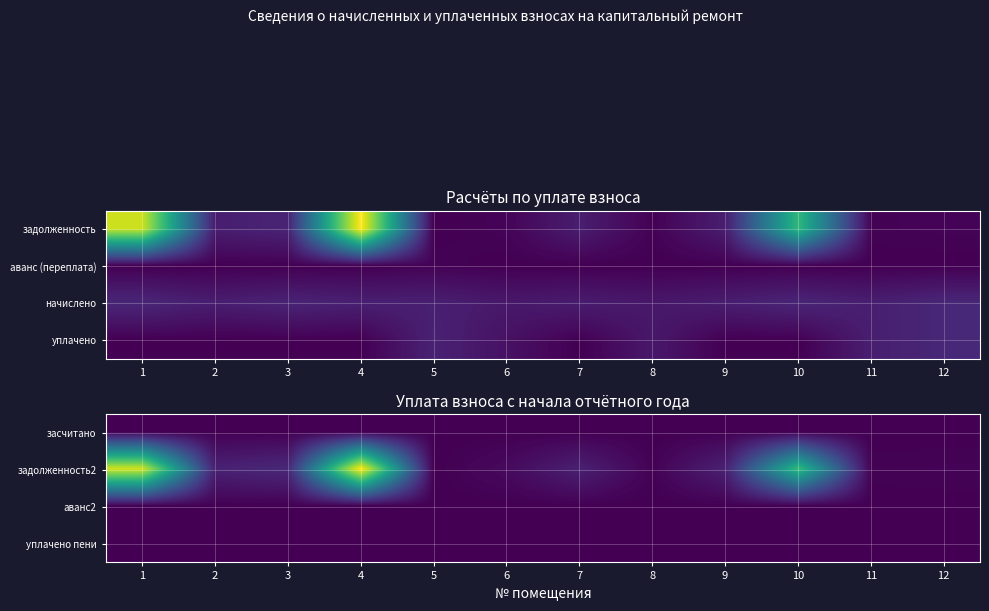

At how many categories does at least one series exceed 26299?

3